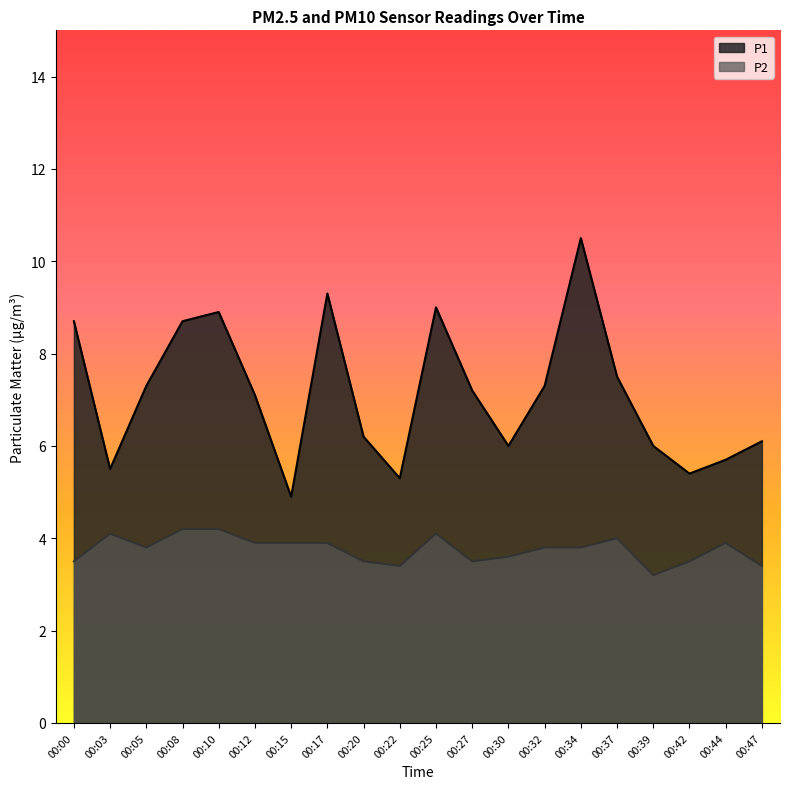

What is the sum of the P1 values at 00:32 and 00:37?

14.8